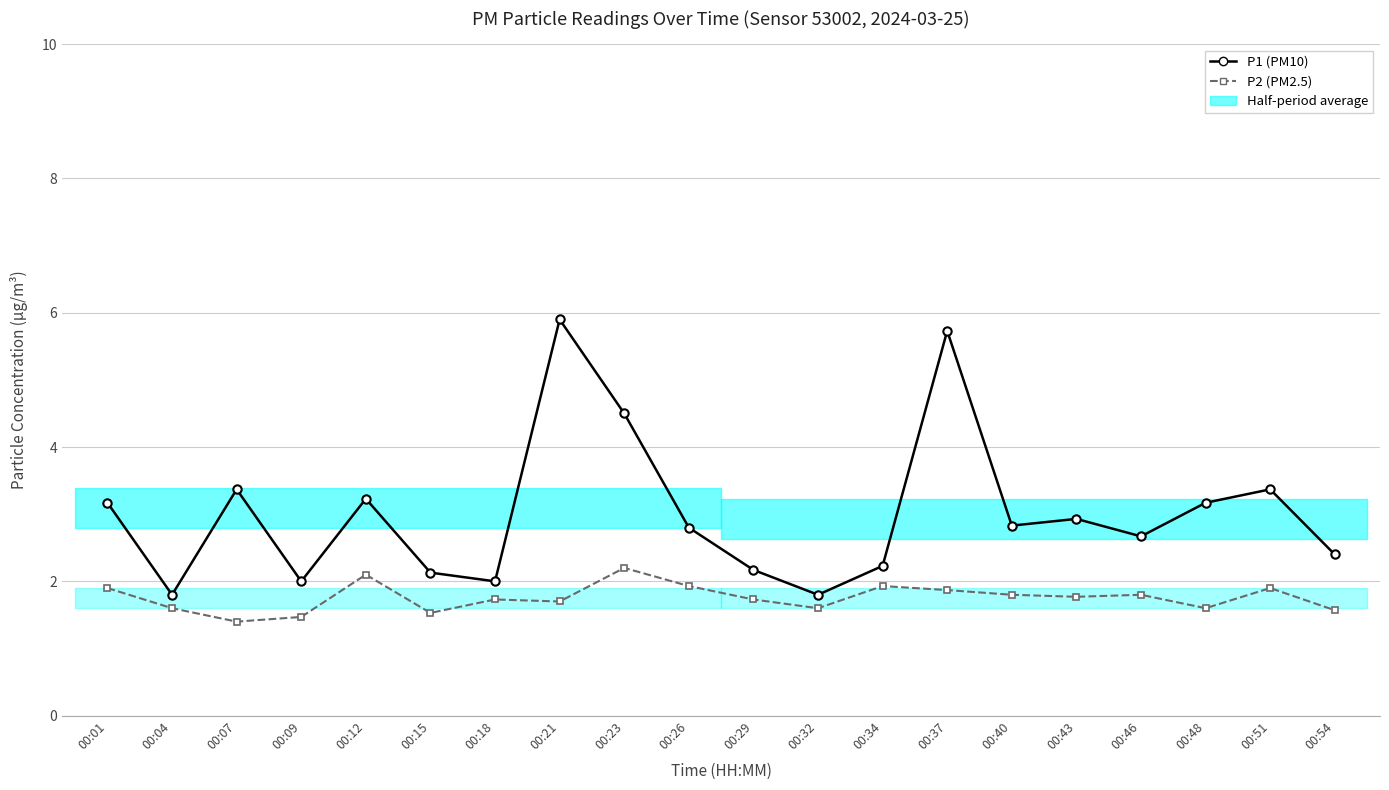

What is the total value across all series at 00:40?

4.6